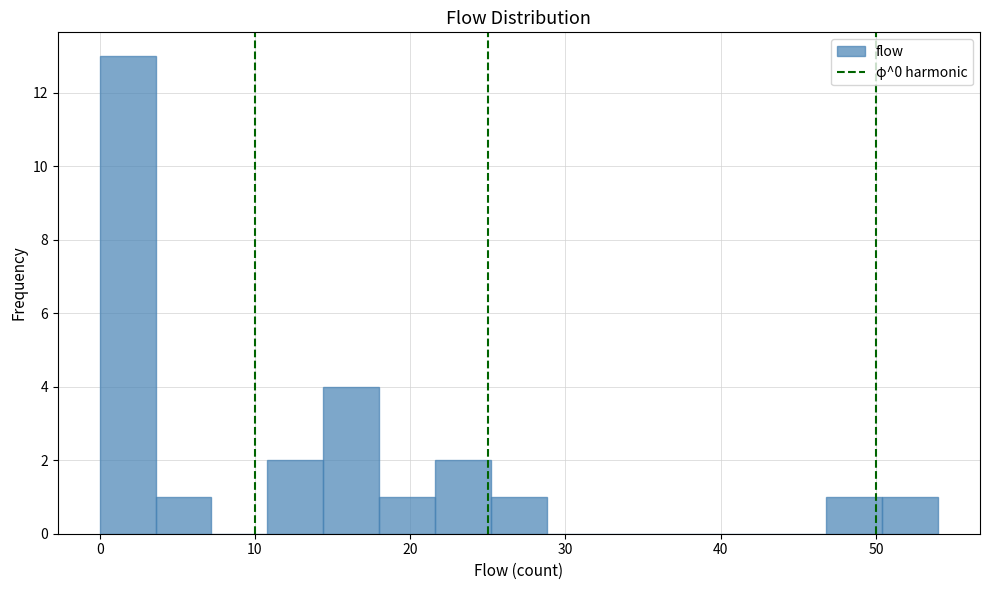

Around what value on the x-axis is the tallest bar? Give the approximate position of its centre, as read against the axis.

2